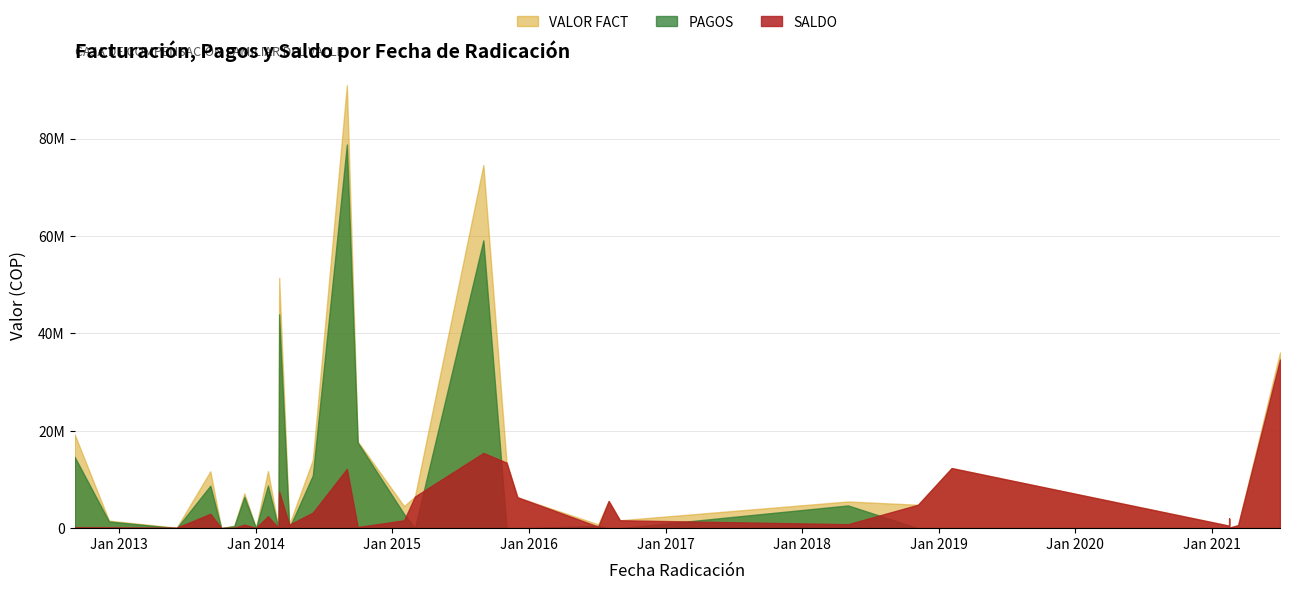

What is the maximum value for VALOR FACT?

90936452